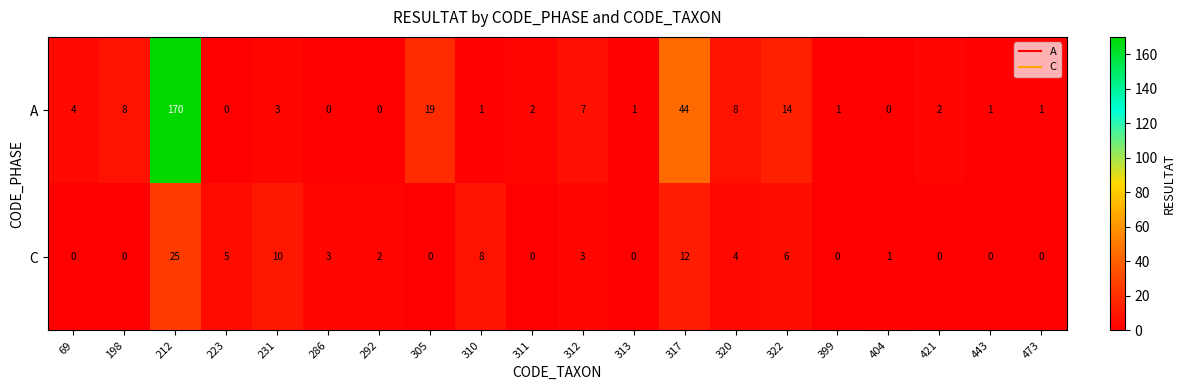

What is the total value across all series at 399?

1